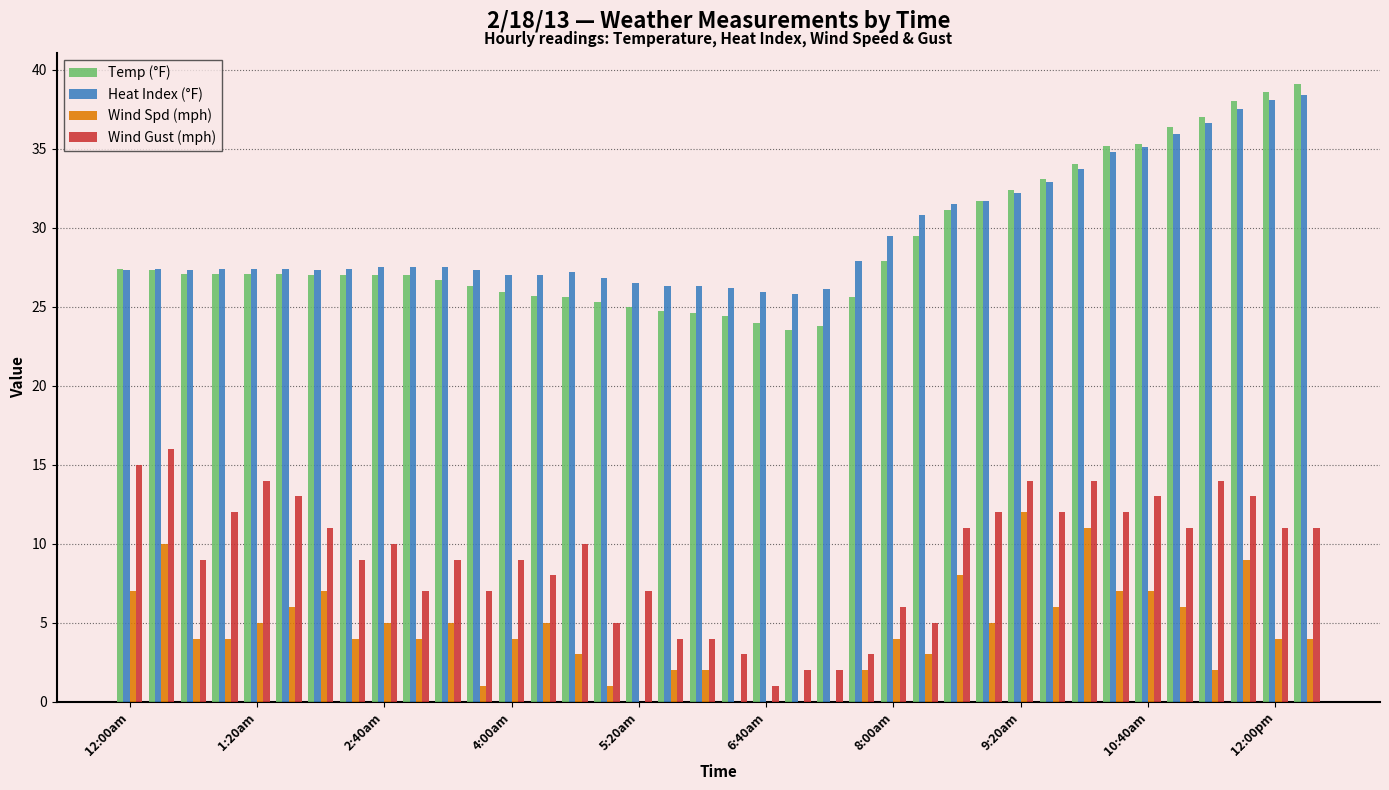

Count the number of categories in the chart.

38